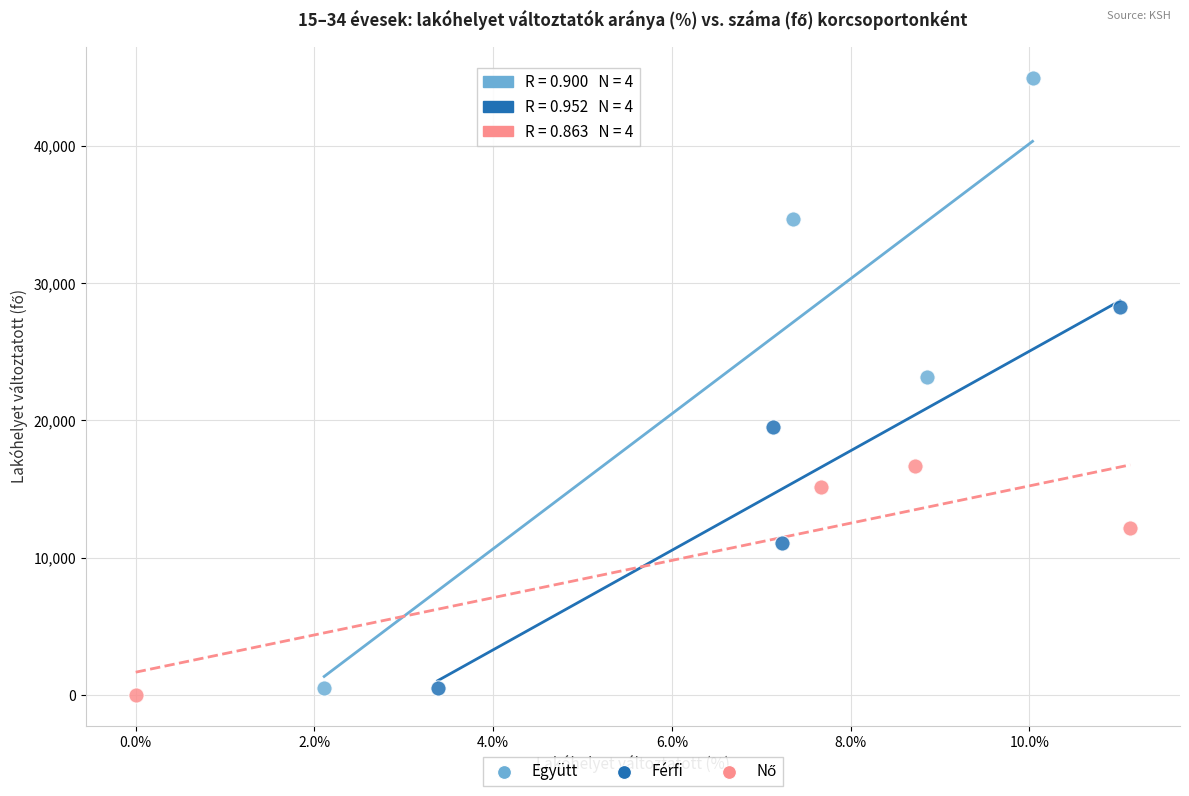

Which series reaches the maximum Y coordinate?

Együtt